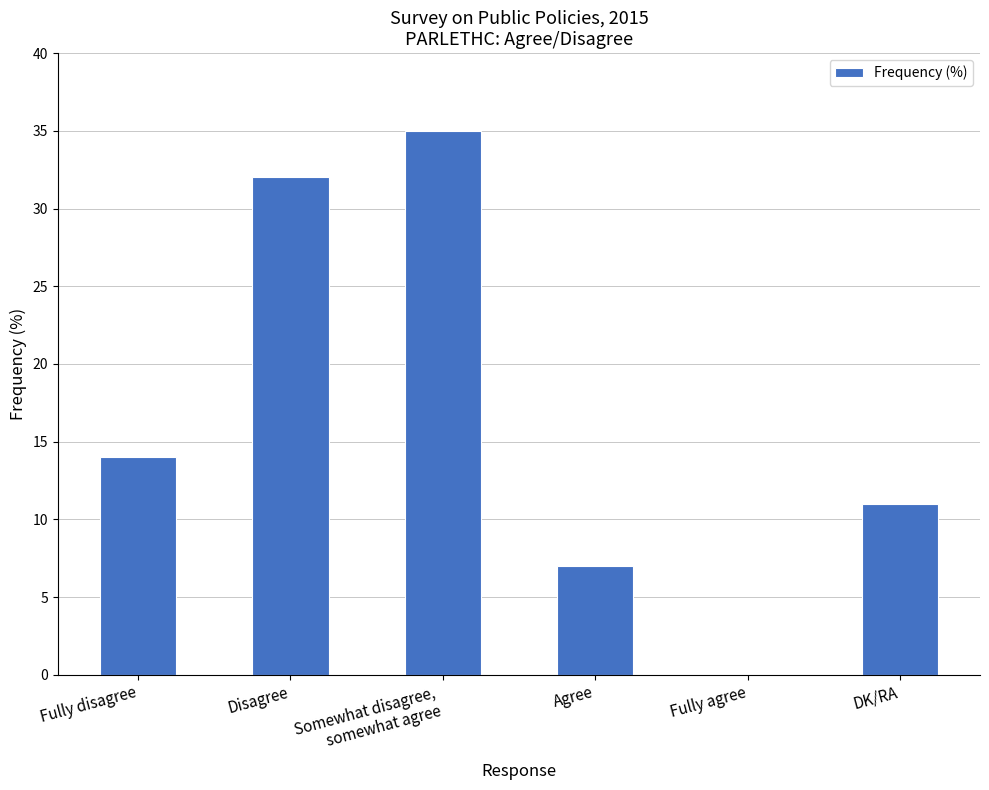

What value does the data have at Agree, to the nearest 10?

10